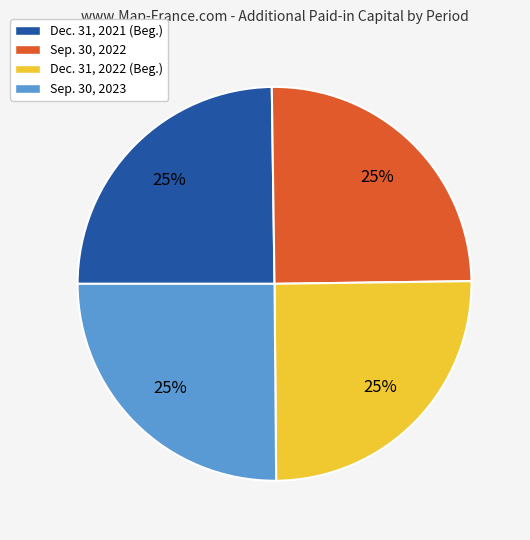

True or false: Dec. 31, 2021 accounts for 39% of the total.

False